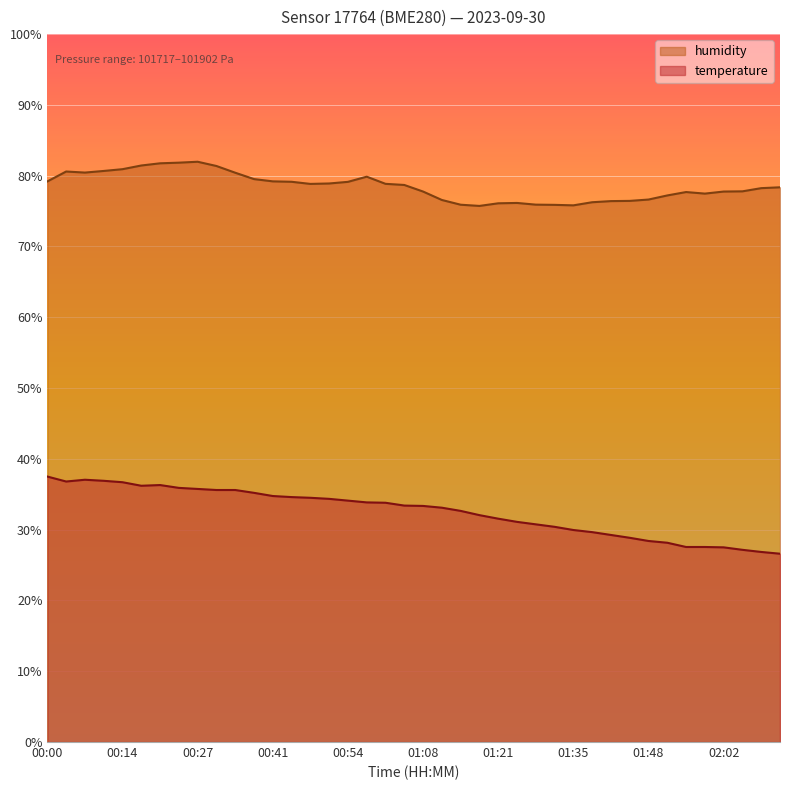

Does the chart display data point markers on the line(s)?

No